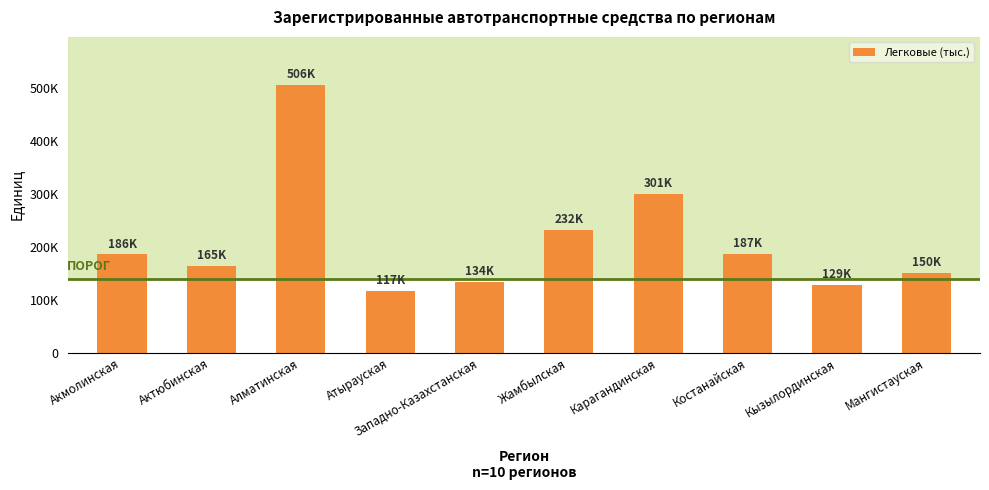

What is the maximum value shown in the chart?

506332